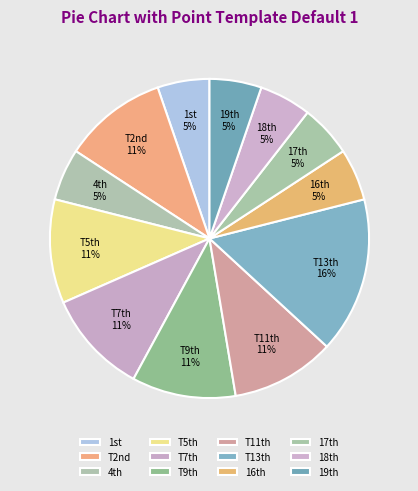

How many segments does this pie chart have?

12